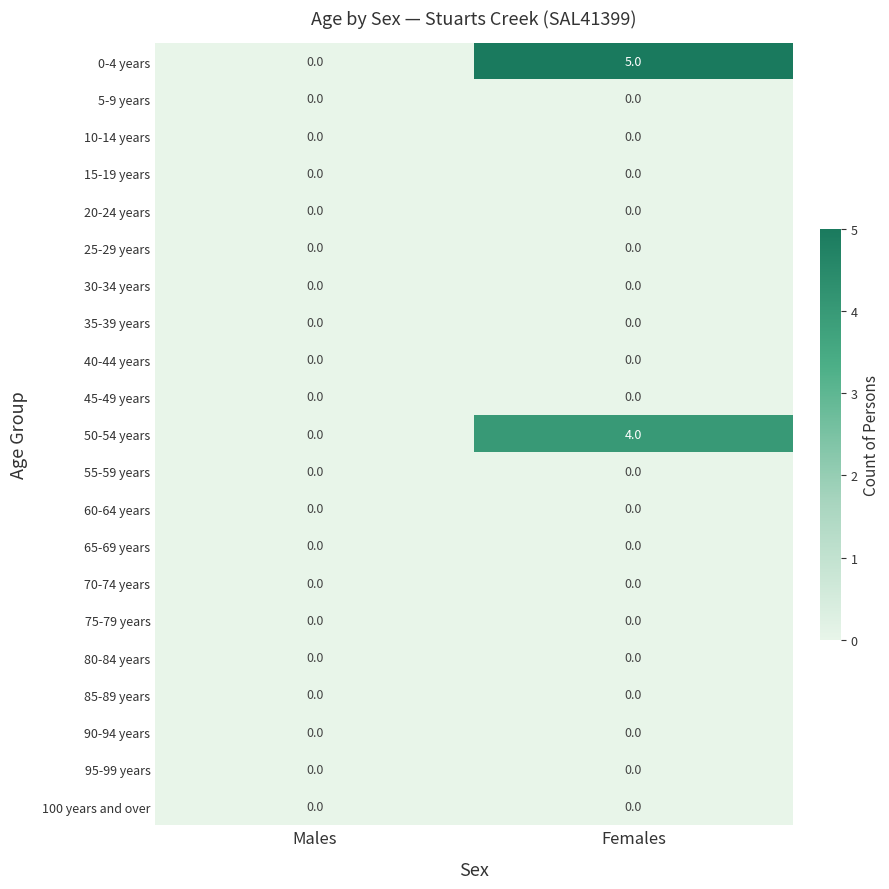

At which category does the chart reach its peak across all series?

Females